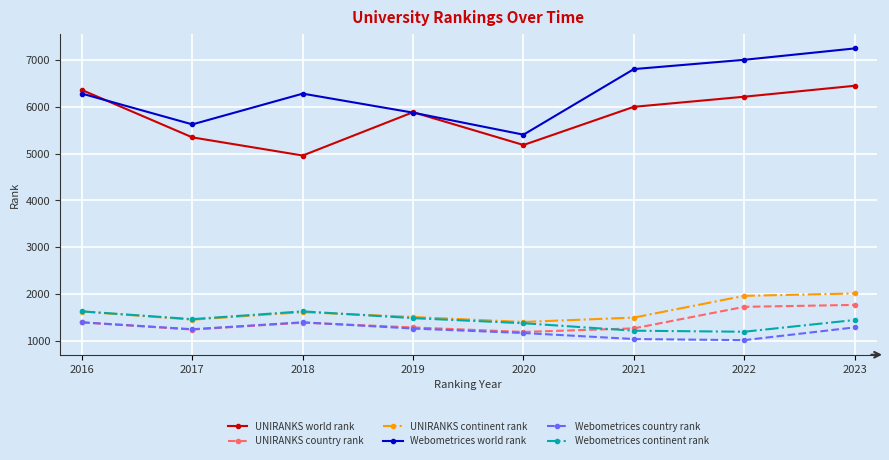

True or false: Webometrices continent rank has more than 2 interior local peaks.

False